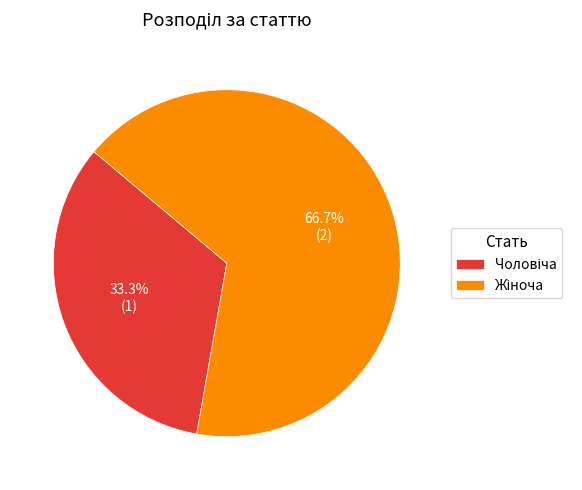

Is there a majority slice in this chart?

Yes